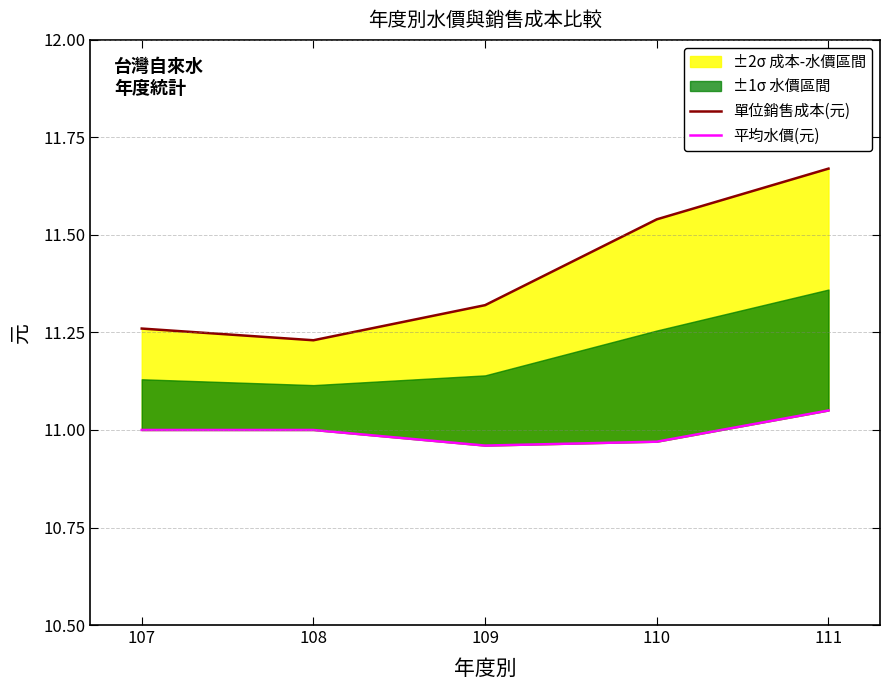

Count the 單位銷售成本(元) values in the range 11 to 12.

5